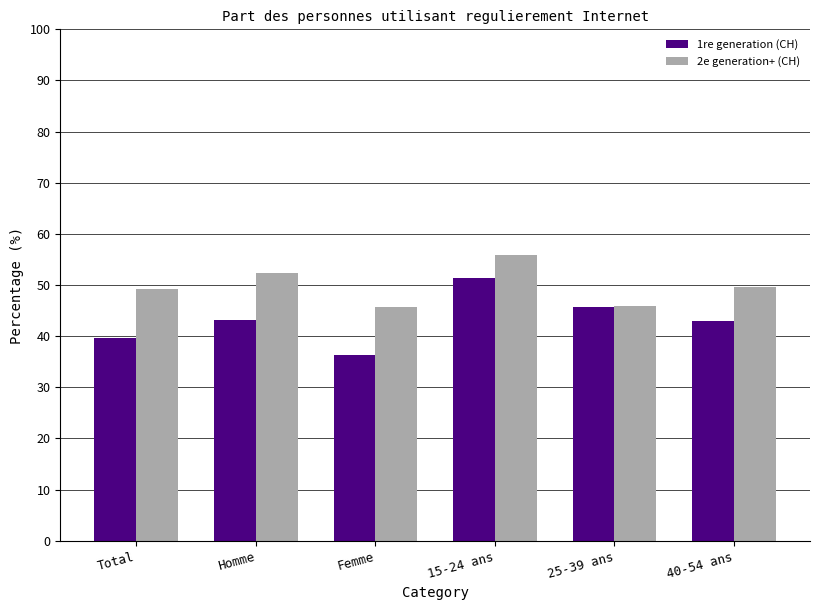

Read the 2e generation+ (CH) value at Total.

49.2